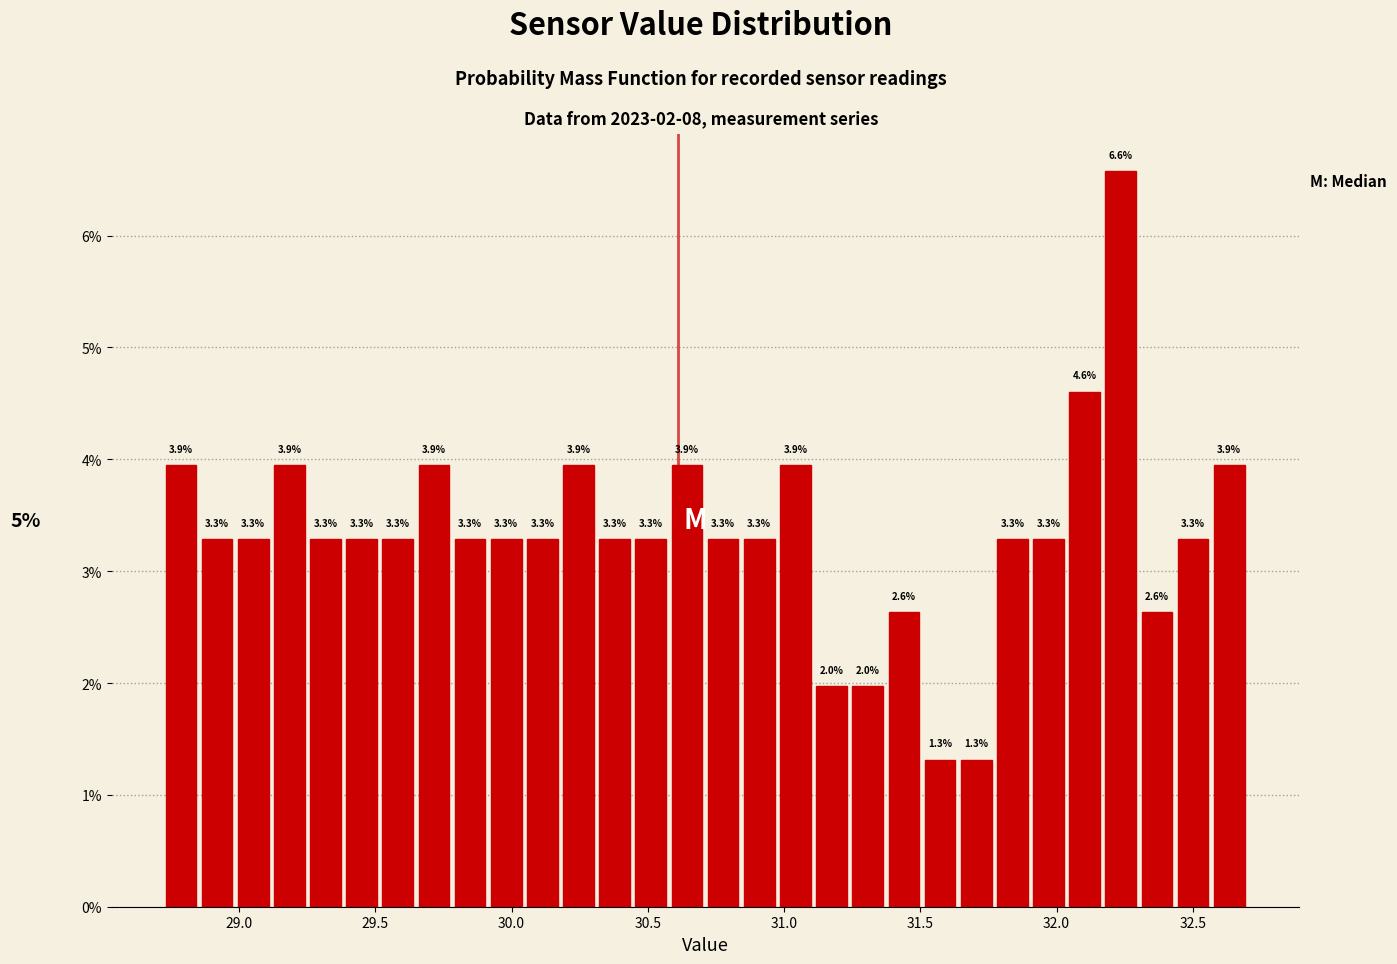

Read against the x-axis, roughly where is the centre of the tallest bar?

32.25